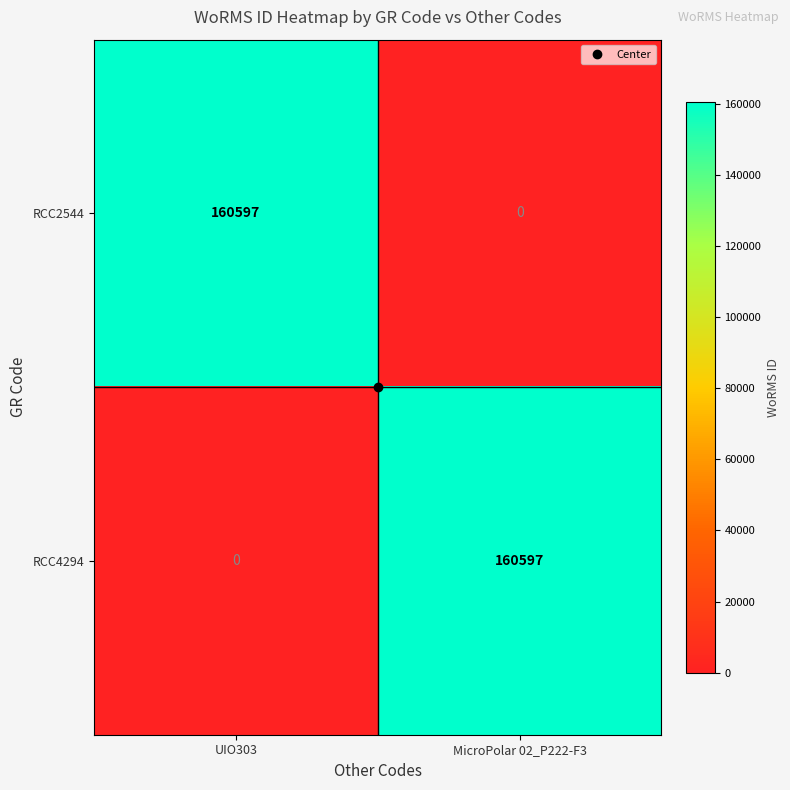

List the labels in order of RCC2544 value, smallest first.

MicroPolar 02_P222-F3, UIO303